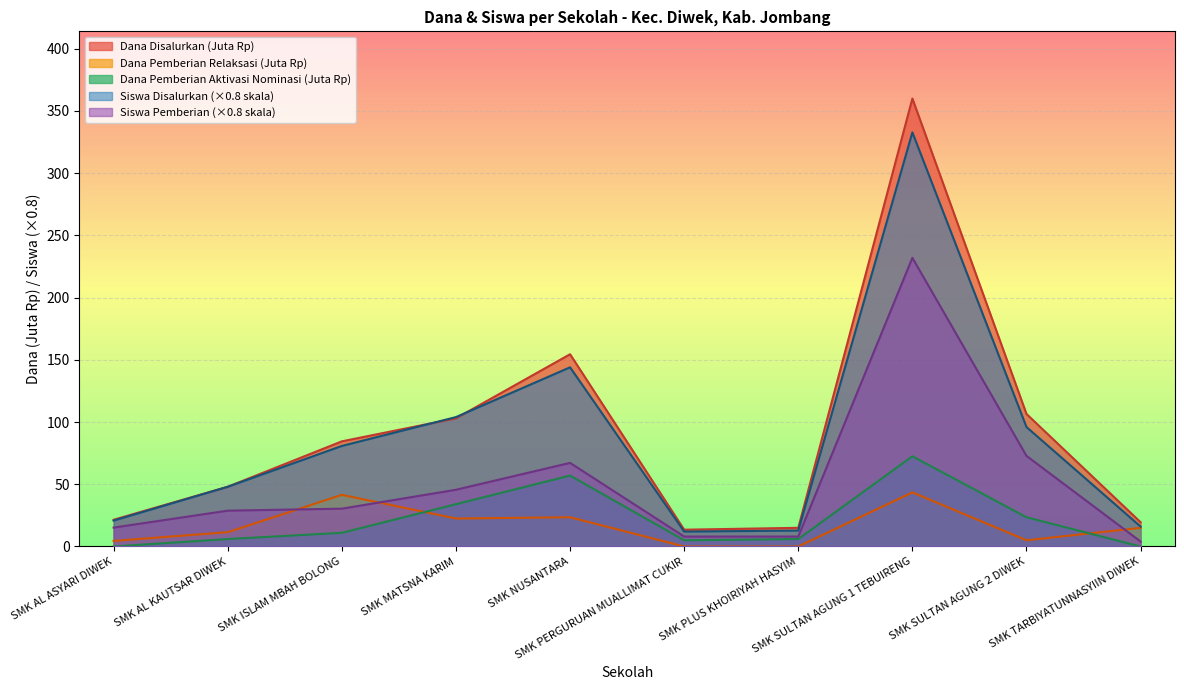

How many interior local valleys does the Dana Pemberian Relaksasi series have?

2